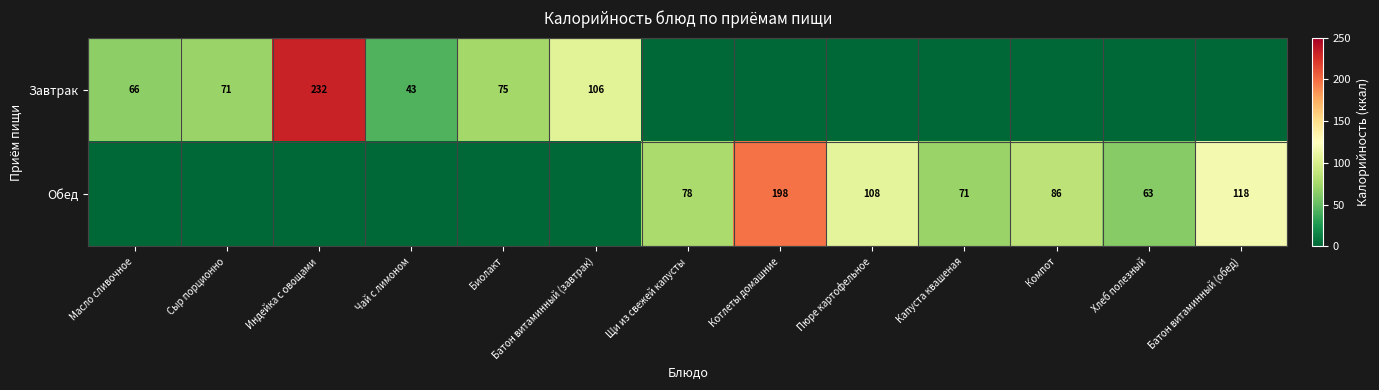

True or false: Обед has a value of 108 at Пюре картофельное.

True